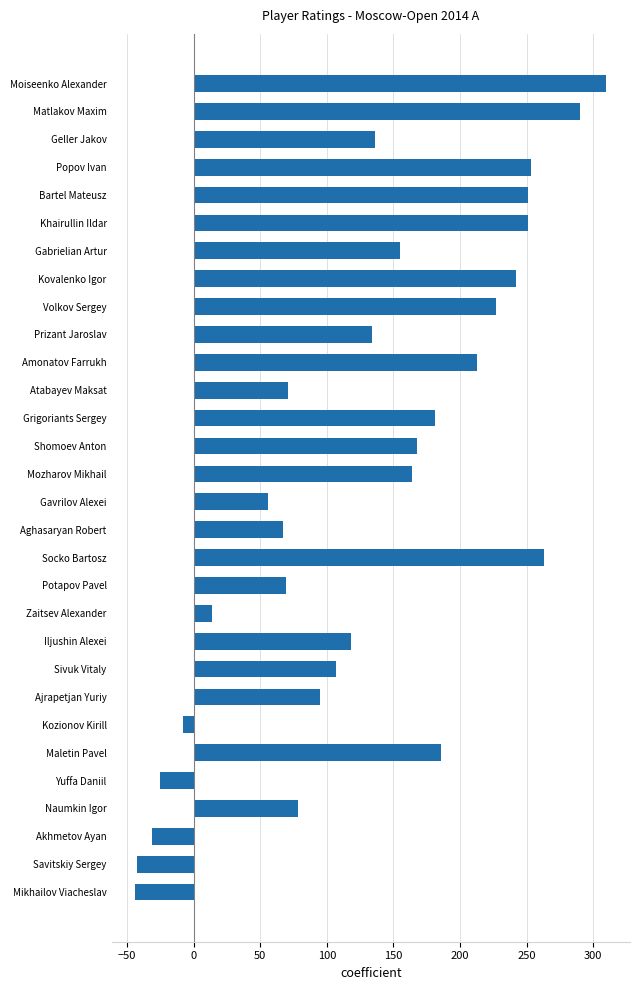

How many negative values are there?

5